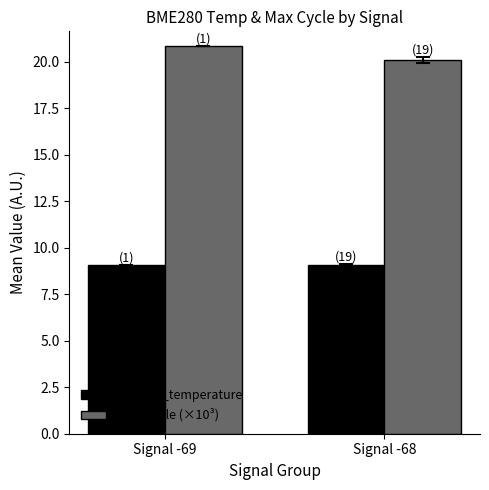

What is the sum of all BME280_temperature values?

18.1